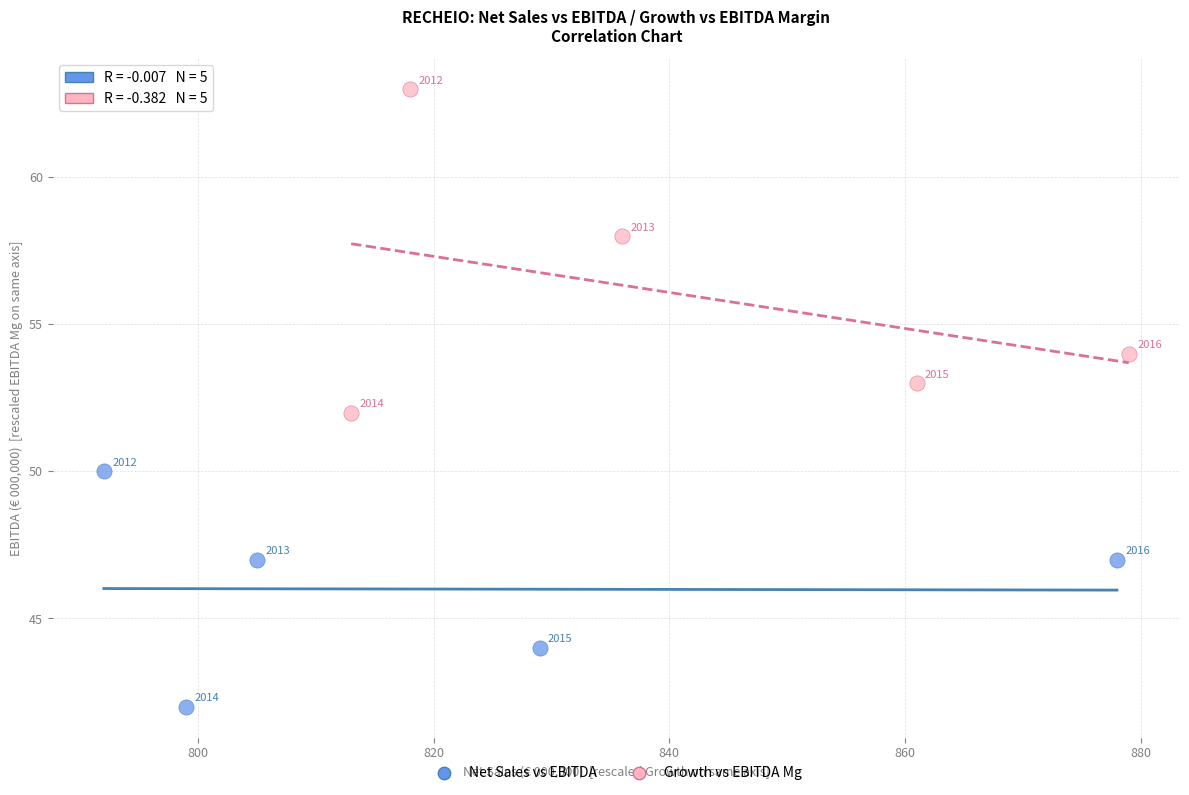

Which series reaches the maximum Y coordinate?

Growth vs EBITDA Mg